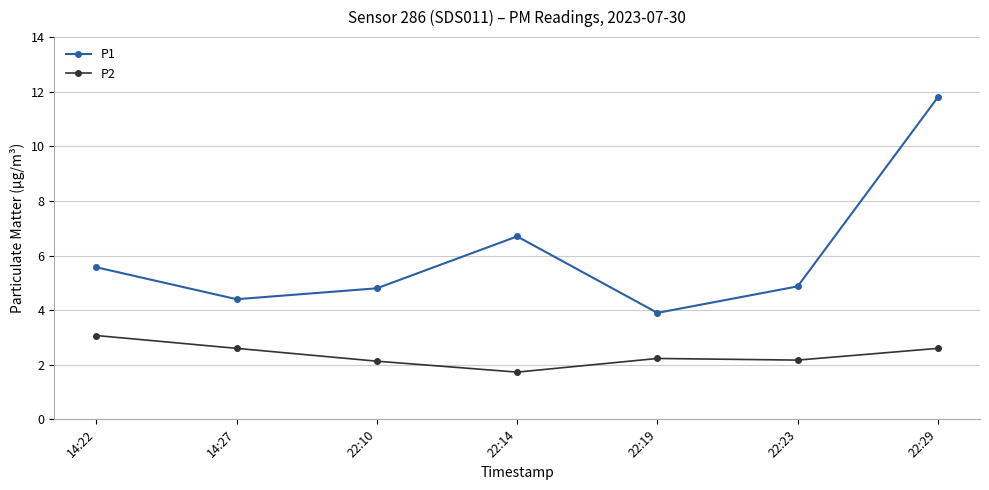

What is the total value across all series at 14:22?

8.6